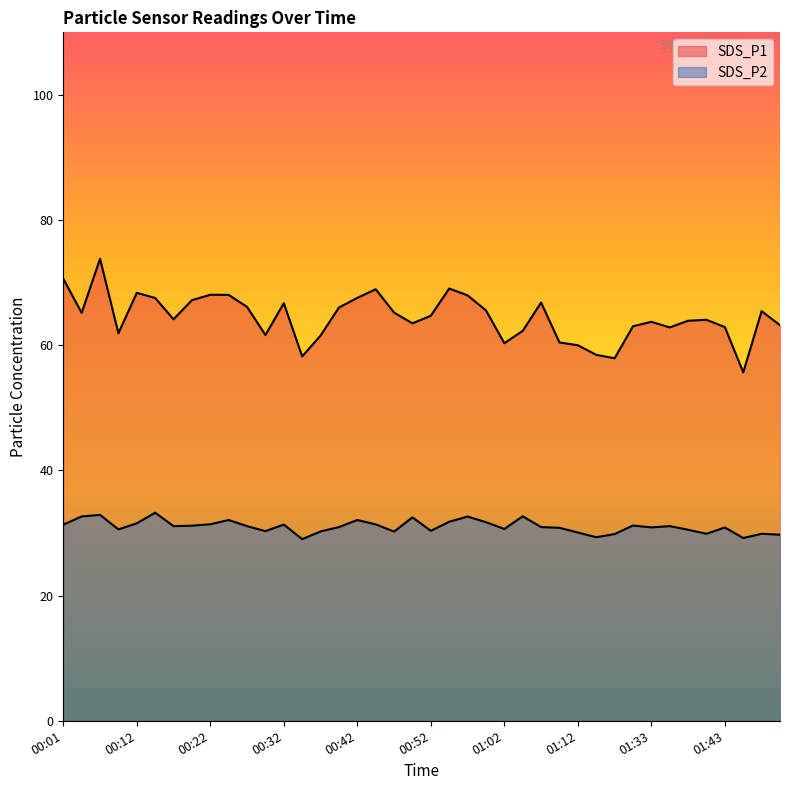

Which label corresponds to the largest value in the chart?

00:06